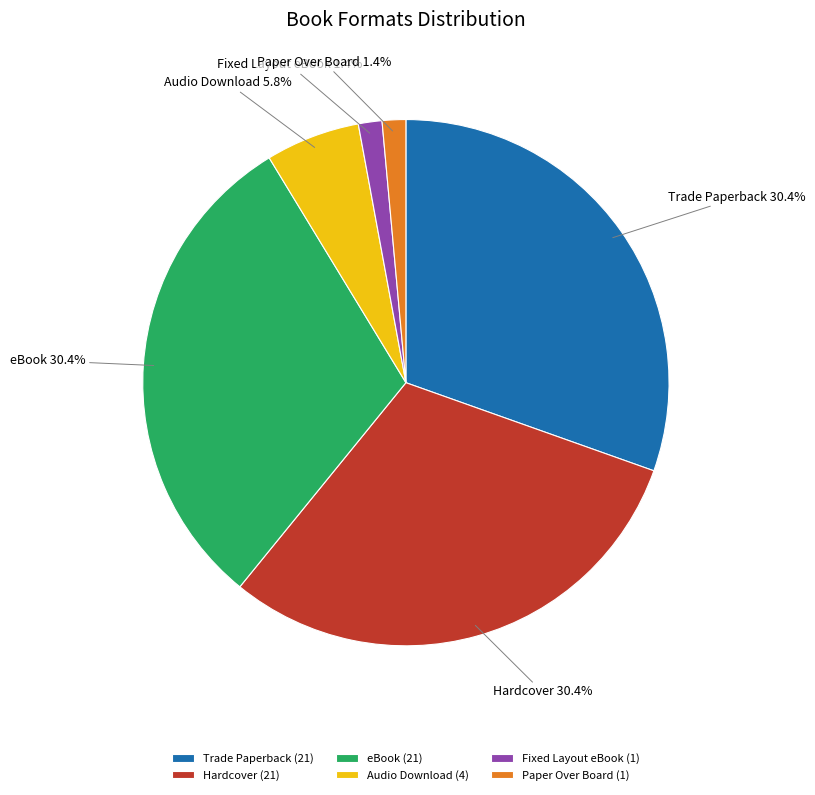

What percentage is the Hardcover slice, to the nearest percent?

30%